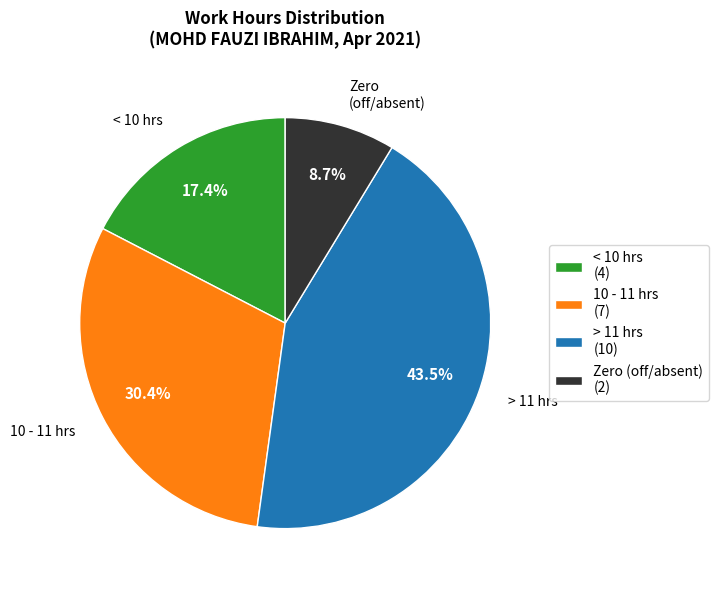

How much of the chart is everything except 10 - 11 hrs?

69.6%